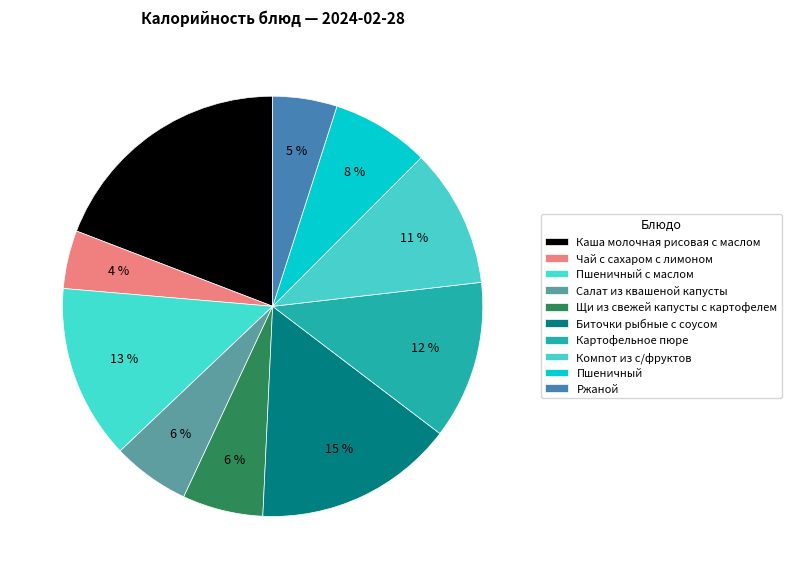

Which slice is the smallest?

Чай с сахаром с лимоном